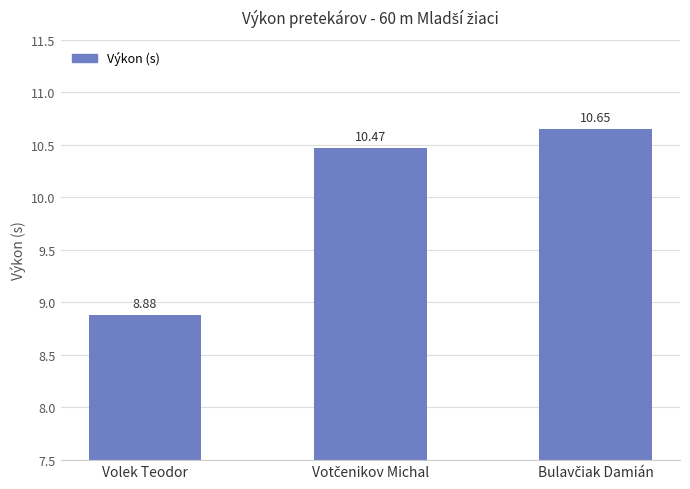

Count the values in the range 8 to 10.

1